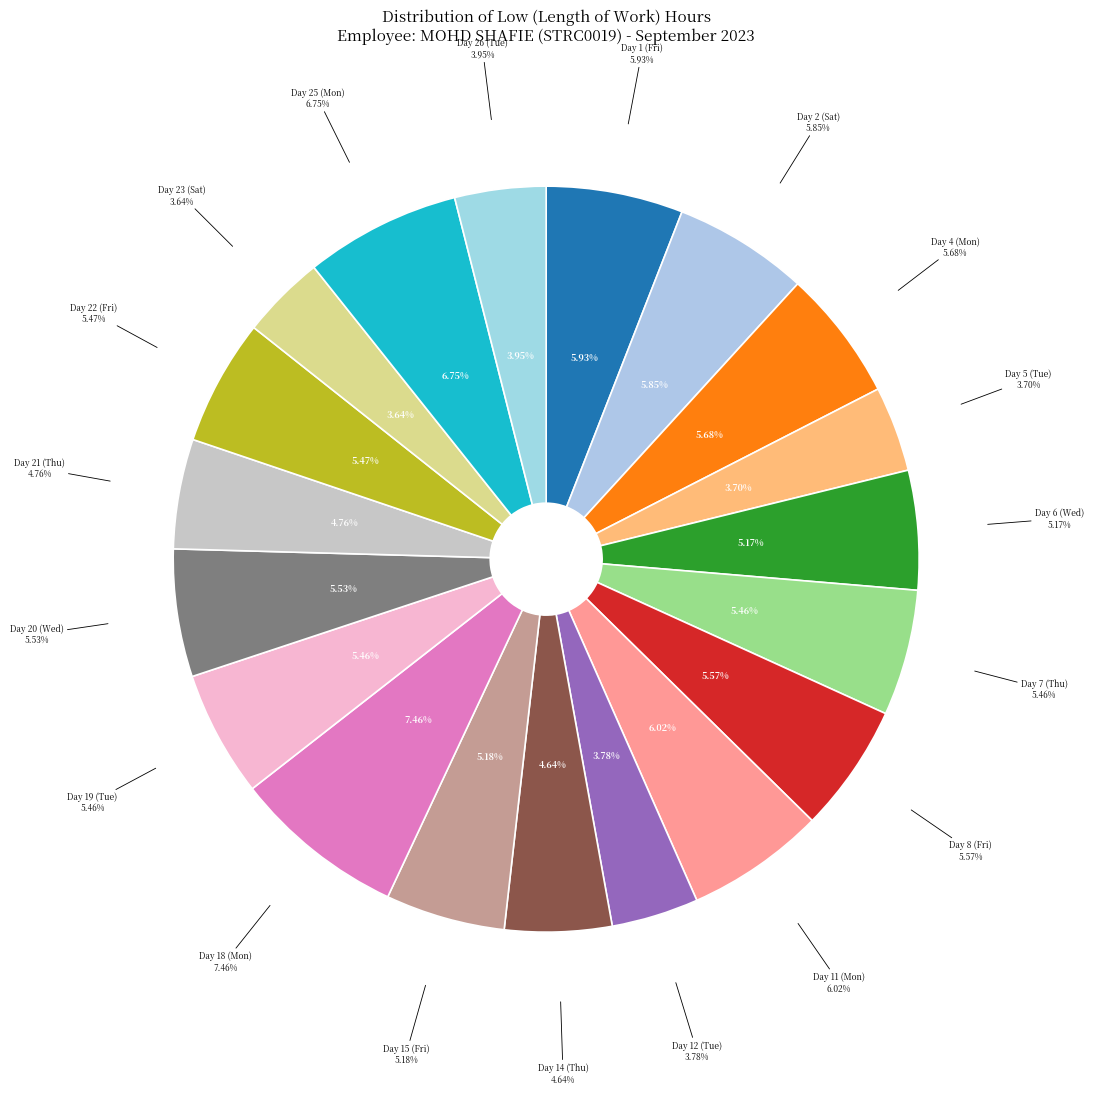

What is the smallest slice in the pie chart?

Day 23 (Sat)